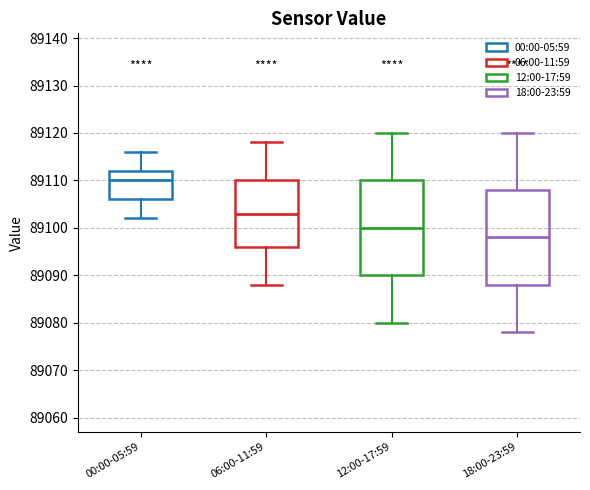

Reading left to right, transcribe this box plot: for each box, give where its median line is, the range the box spans, and where its two whiskers end, as read against the y-axis. The values are not printed on the chart, so give them approximately, as read against the axis.

00:00-05:59: median 89110, box 89106 to 89112, whiskers 89102 to 89116
06:00-11:59: median 89103, box 89096 to 89110, whiskers 89088 to 89118
12:00-17:59: median 89100, box 89090 to 89110, whiskers 89080 to 89120
18:00-23:59: median 89098, box 89088 to 89108, whiskers 89078 to 89120